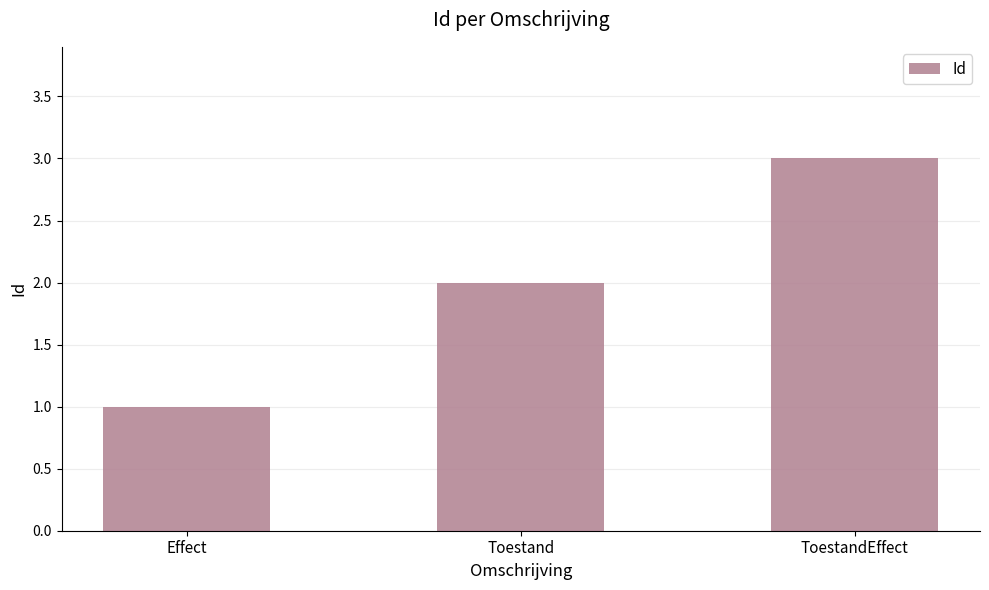

What is the change in value from Effect to ToestandEffect?

+2